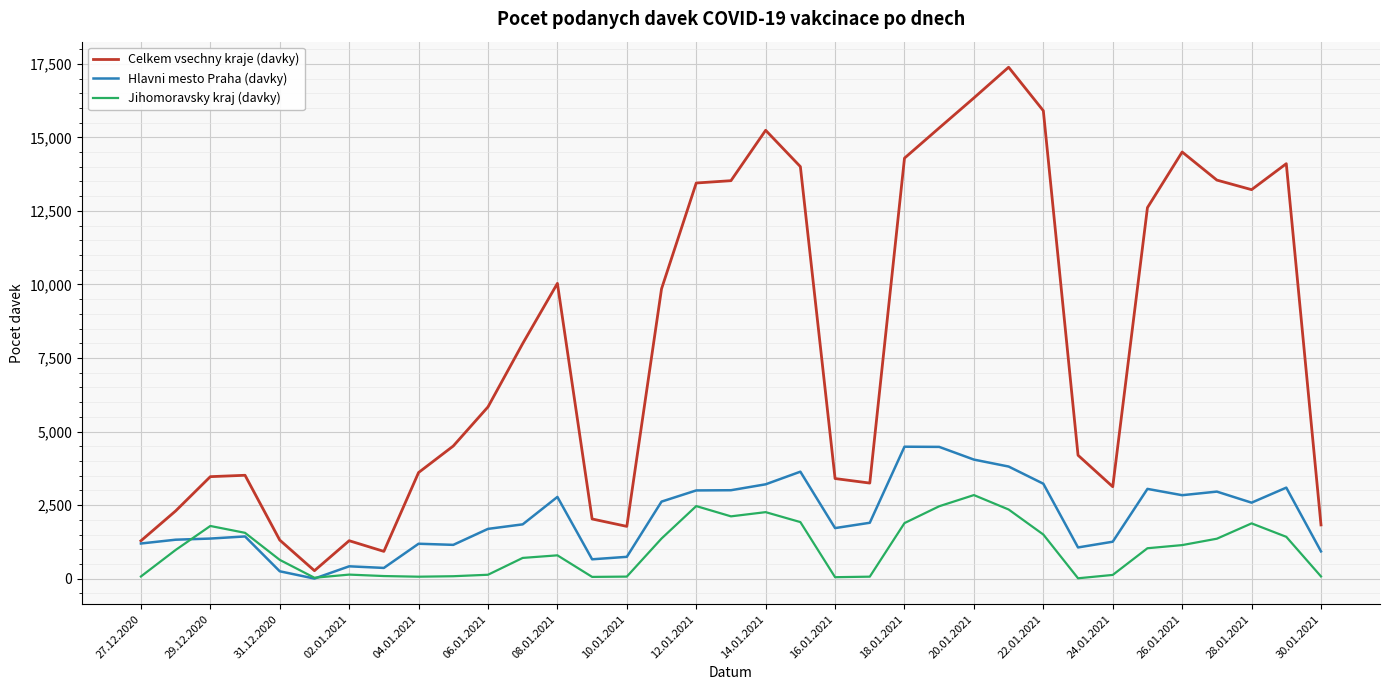

Which series has the widest spread of values?

Celkem vsechny kraje (davky)